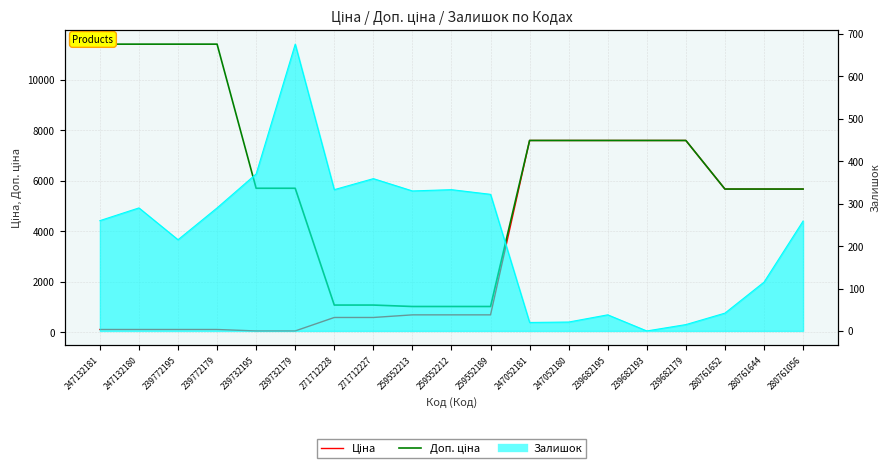

True or false: Доп. ціна and Ціна cross at least once.

False